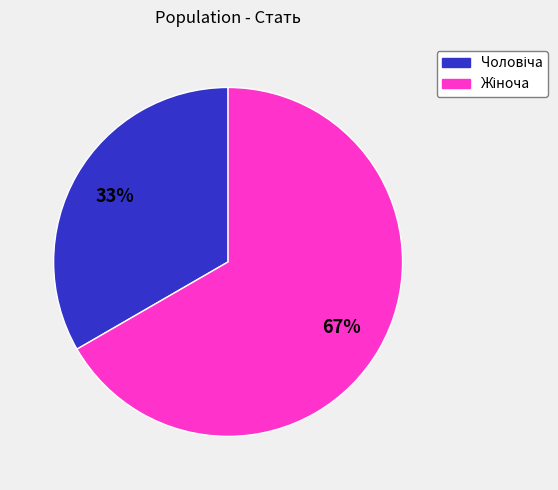

To the nearest percent, what is the average slice percentage?

50%